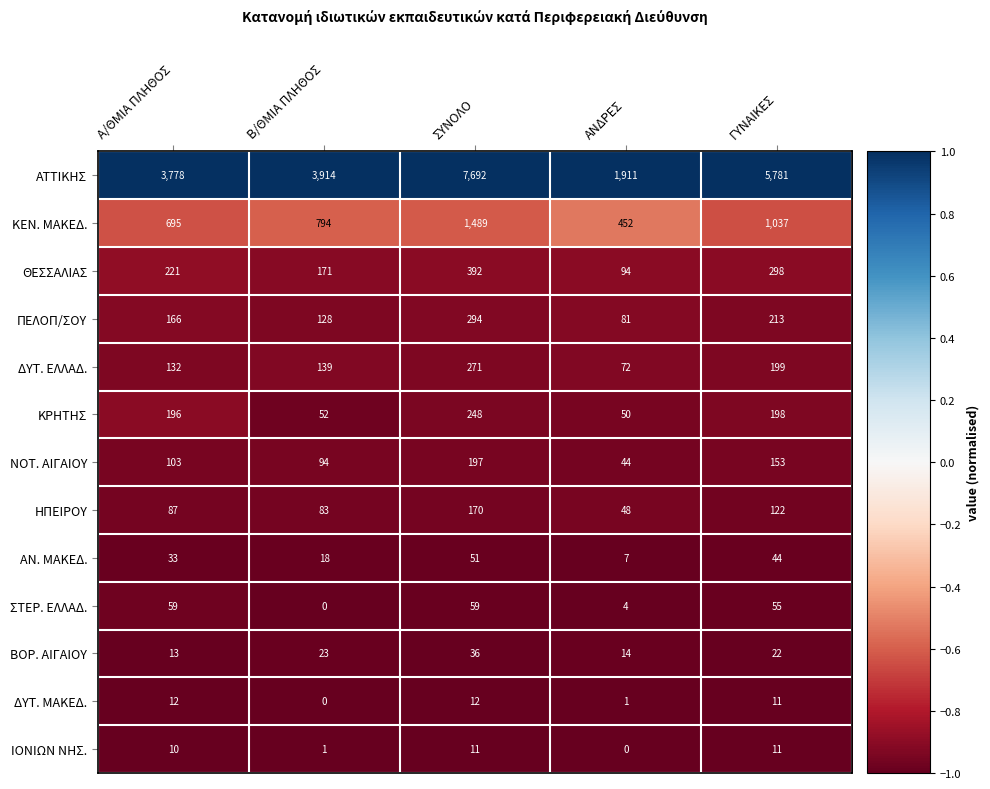

Which series has the largest total across all categories?

ΑΤΤΙΚΗΣ